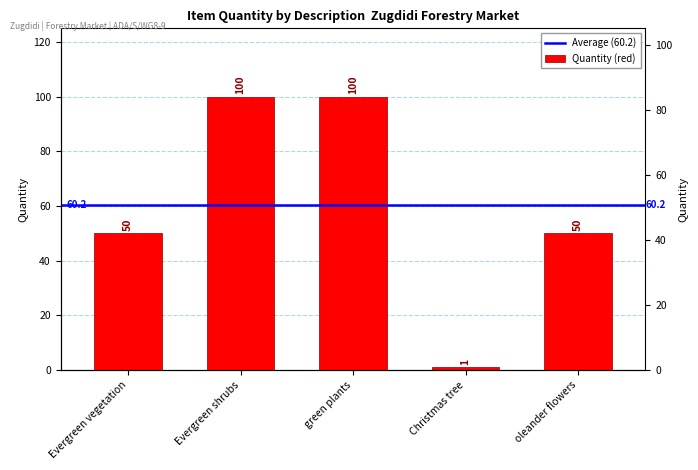

What is the ratio of the value at oleander flowers to the value at green plants?

0.5